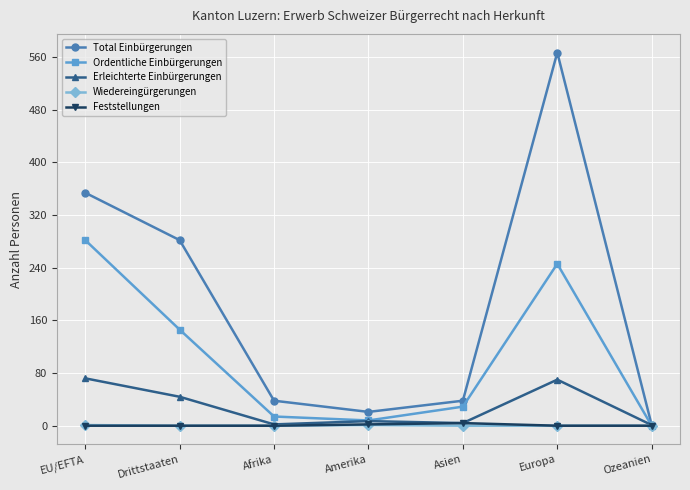

What is the spread (max minus min) of values at Europa?

567